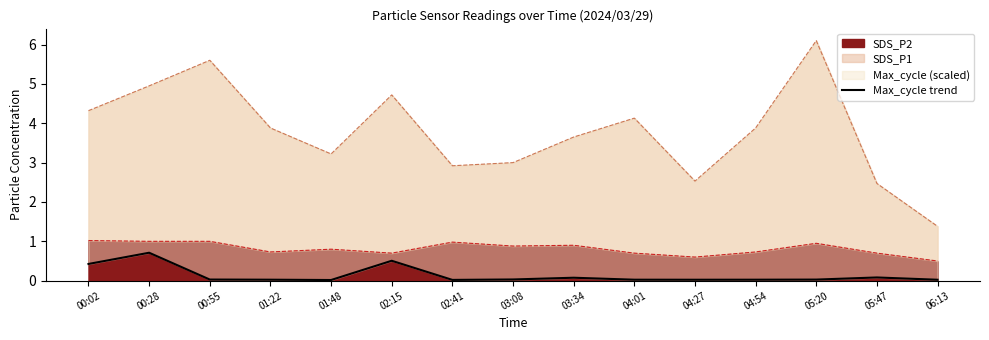

Reading left to right, transcribe all the data shown in this chart.

00:02=0.4	00:28=0.7	00:55=0.0	01:22=0.0	01:48=0.0	02:15=0.5	02:41=0.0	03:08=0.0	03:34=0.1	04:01=0.0	04:27=0.0	04:54=0.0	05:20=0.0	05:47=0.1	06:13=0.0